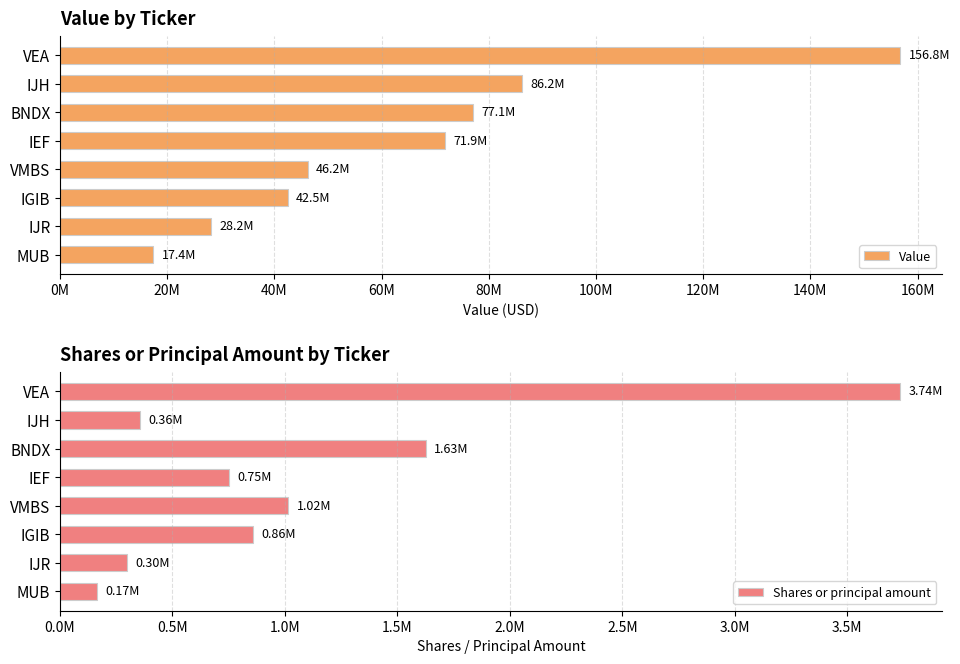

How many values in the Value series exceed 71899880?

3